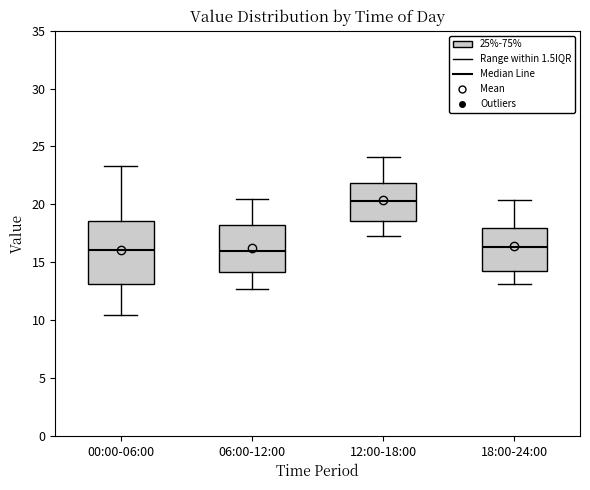

Reading left to right, read every box against the y-axis: the position of its median line, the range the box covers, and the ends of its whiskers. The values are not printed on the chart, so give them approximately, as read against the axis.

00:00-06:00: median 16.0, box 13.0 to 18.5, whiskers 10.5 to 23.5
06:00-12:00: median 16.0, box 14.0 to 18.5, whiskers 12.5 to 20.5
12:00-18:00: median 20.5, box 18.5 to 22.0, whiskers 17.5 to 24.0
18:00-24:00: median 16.5, box 14.5 to 18.0, whiskers 13.0 to 20.5